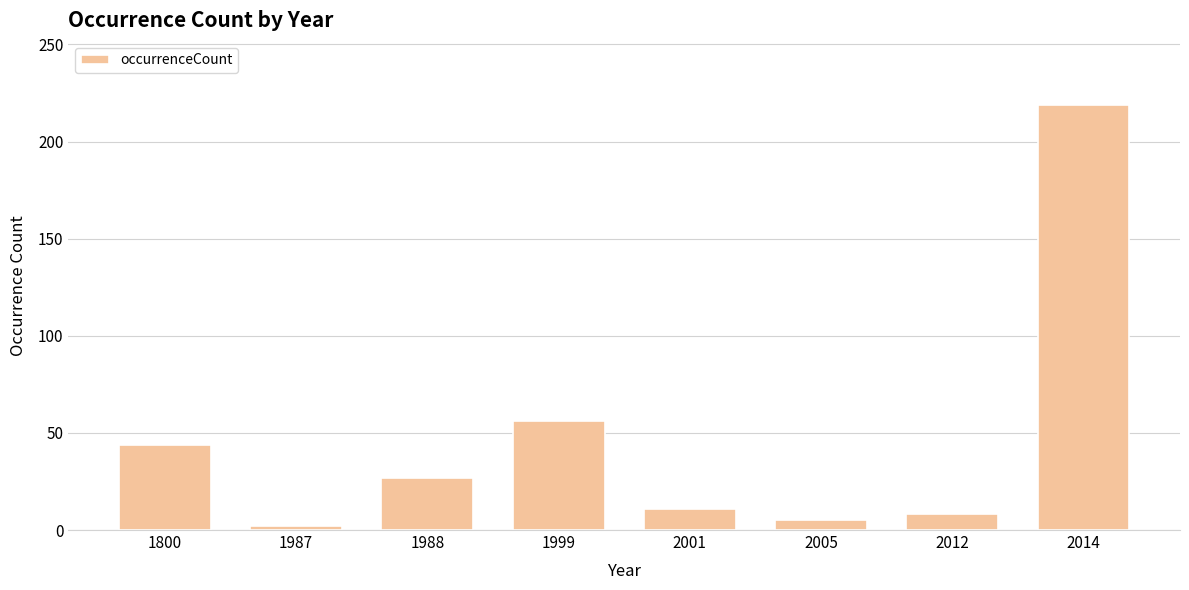

What is the value of the 7th bar from the left?

8